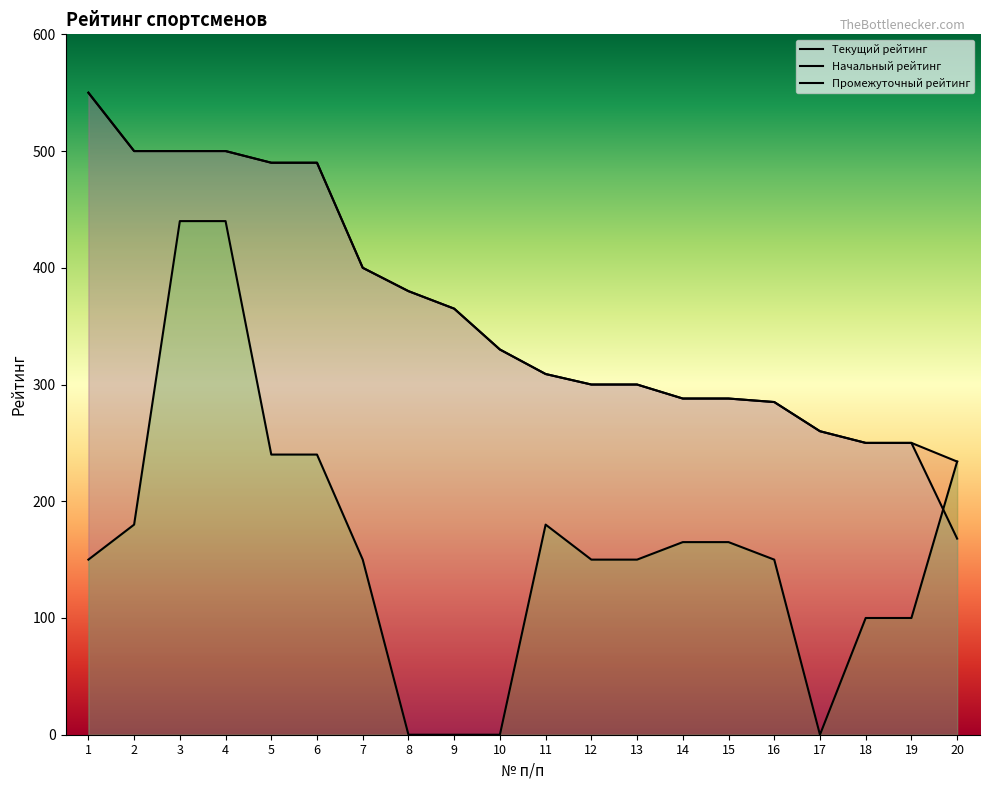

Reading left to right, extract all data points from this chart.

Текущий рейтинг: 550	500	500	500	490	490	400	380	365	330	309	300	300	288	288	285	260	250	250	234
Начальный рейтинг: 550	500	500	500	490	490	400	380	365	330	309	300	300	288	288	285	260	250	250	168
Промежуточный рейтинг: 150	180	440	440	240	240	150	0	0	0	180	150	150	165	165	150	0	100	100	234